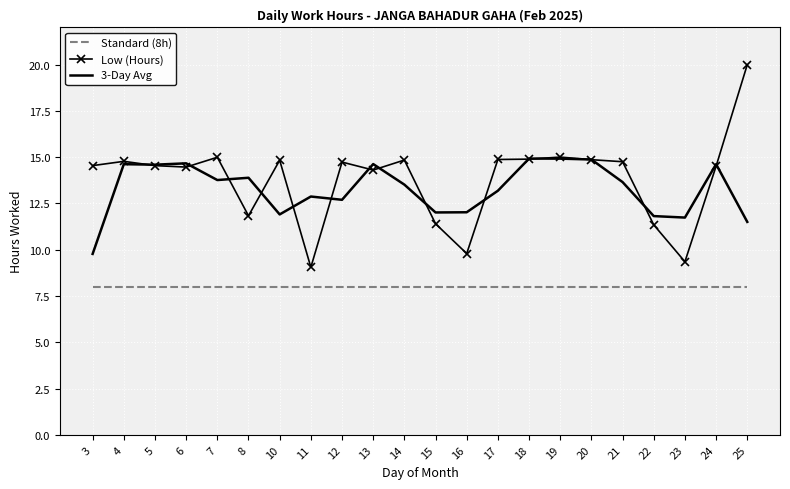

What is the difference between the highest and lowest values at 8?

5.9